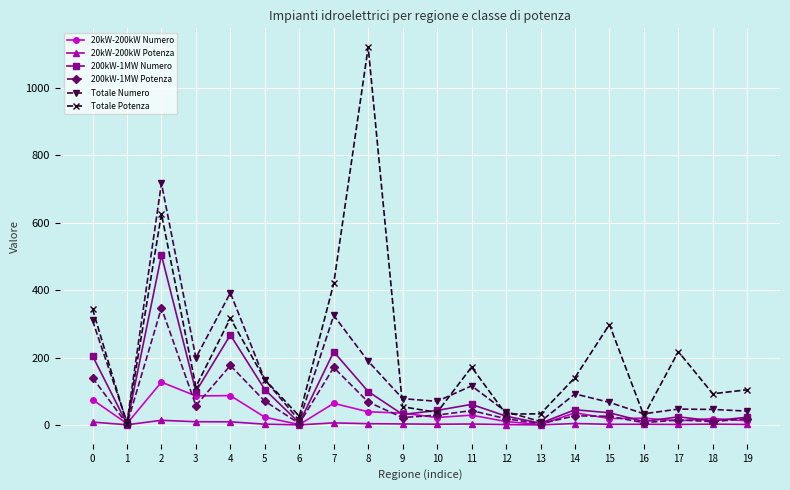

Which series has the largest total across all categories?

Totale Potenza